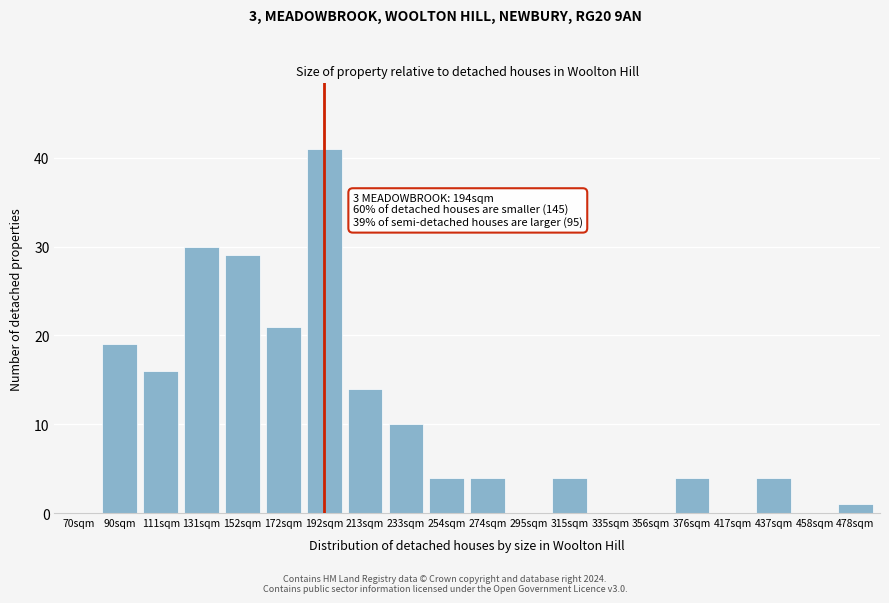

Reading left to right, transcribe all the data shown in this chart.

70sqm=0	90sqm=19	111sqm=16	131sqm=30	152sqm=29	172sqm=21	192sqm=41	213sqm=14	233sqm=10	254sqm=4	274sqm=4	295sqm=0	315sqm=4	335sqm=0	356sqm=0	376sqm=4	417sqm=0	437sqm=4	458sqm=0	478sqm=1